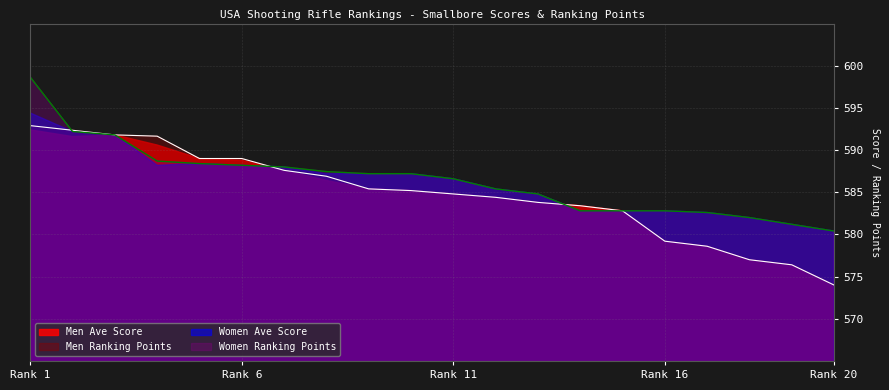

What is the lowest value of the Men Ranking Points series?

574.0